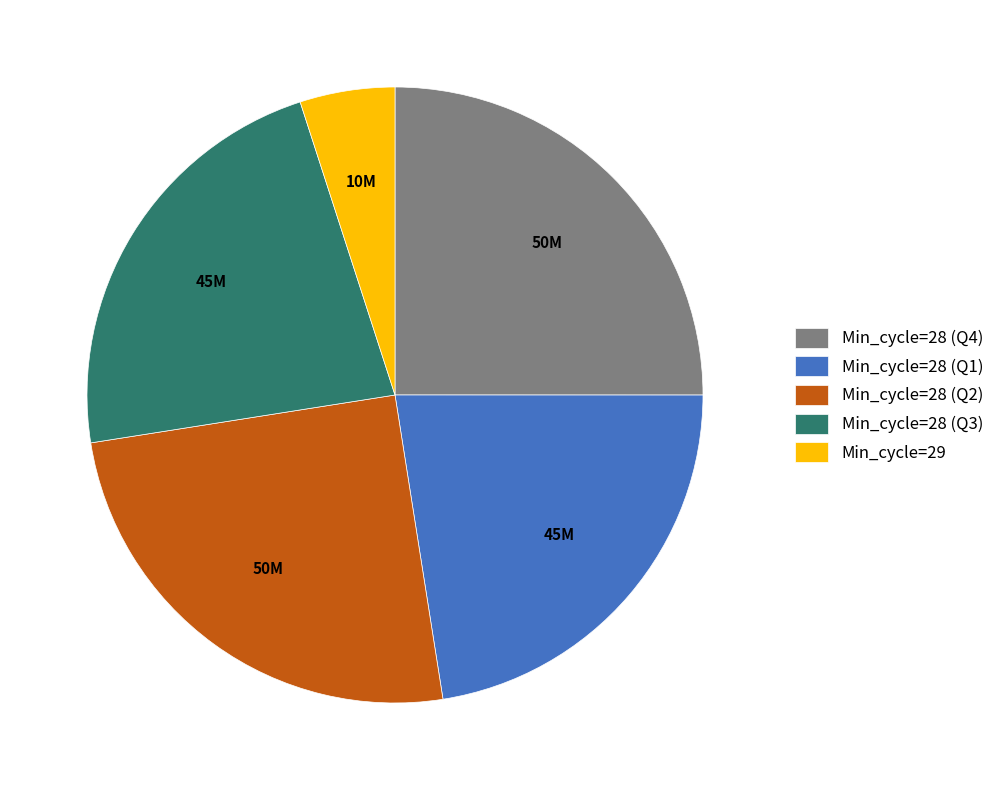

Does any single category account for the majority?

No